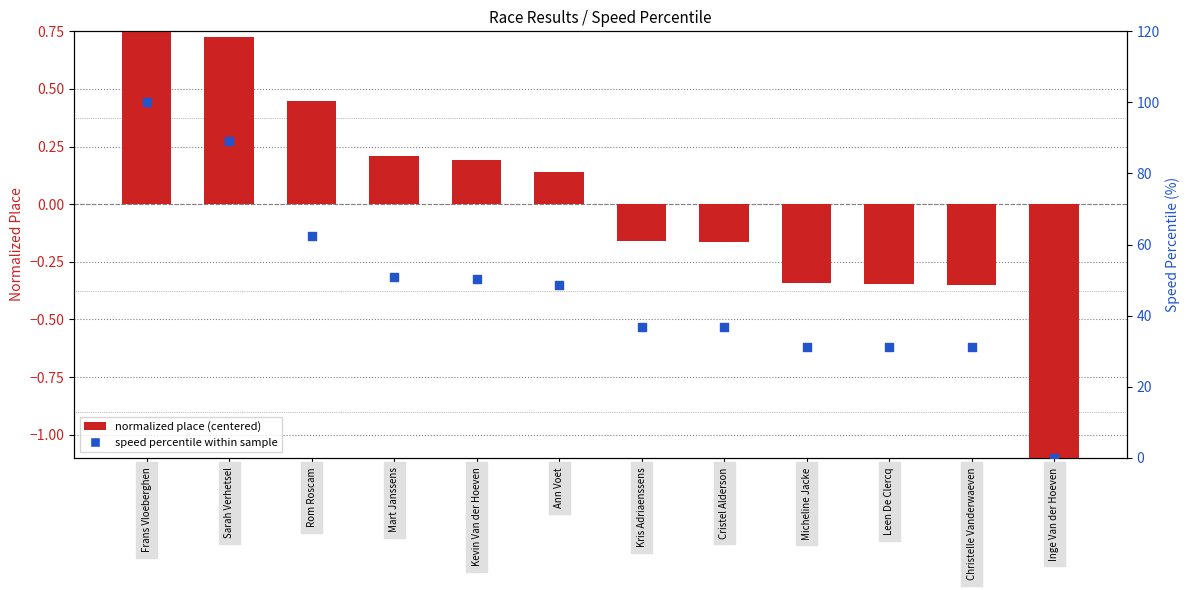

Which series contains the highest Y value?

speed percentile